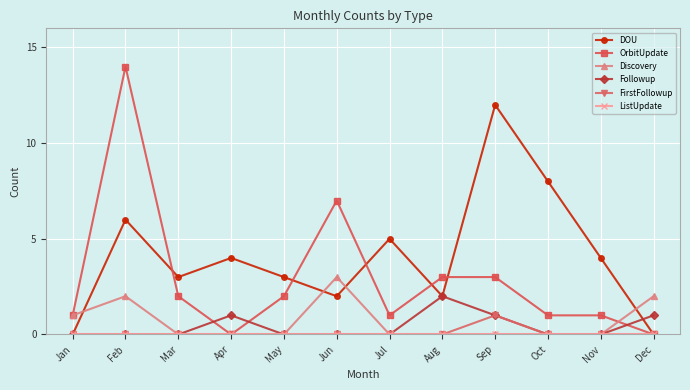

Is it true that Discovery equals 0 at Apr?

True